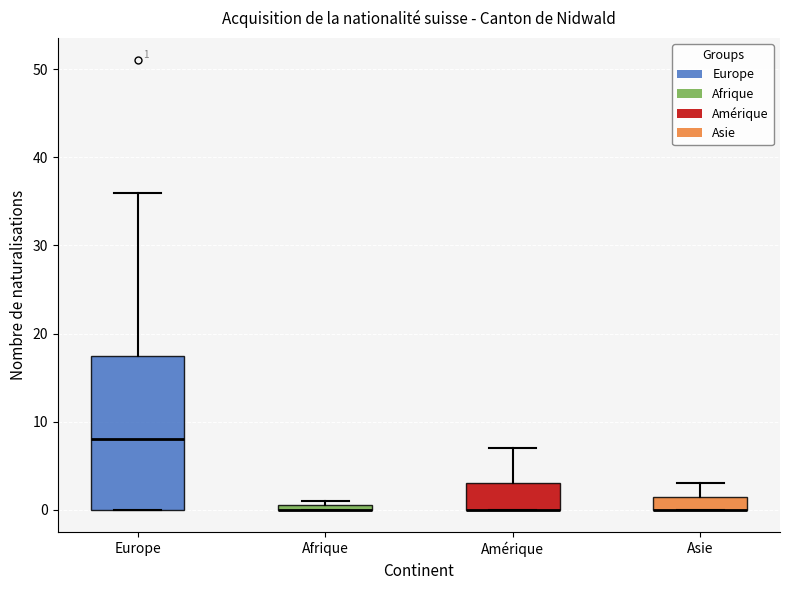

Which box is the tallest, from its lower edge to its upper edge?

Europe